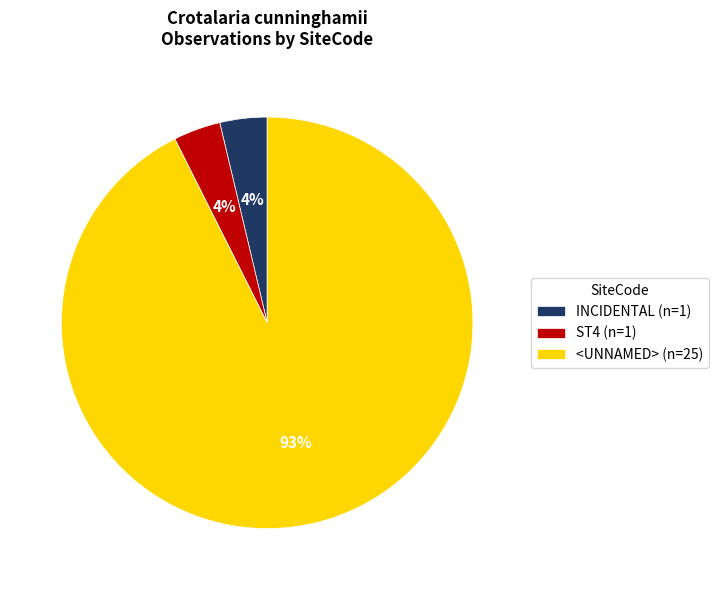

Which slice is the largest?

<UNNAMED>